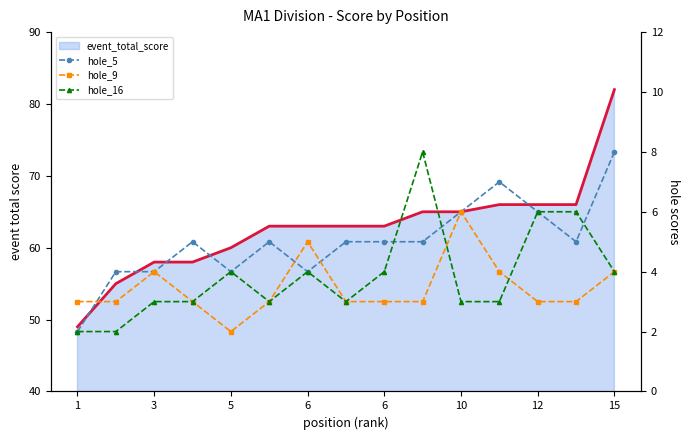

At how many categories does at least one series exceed 19?

15